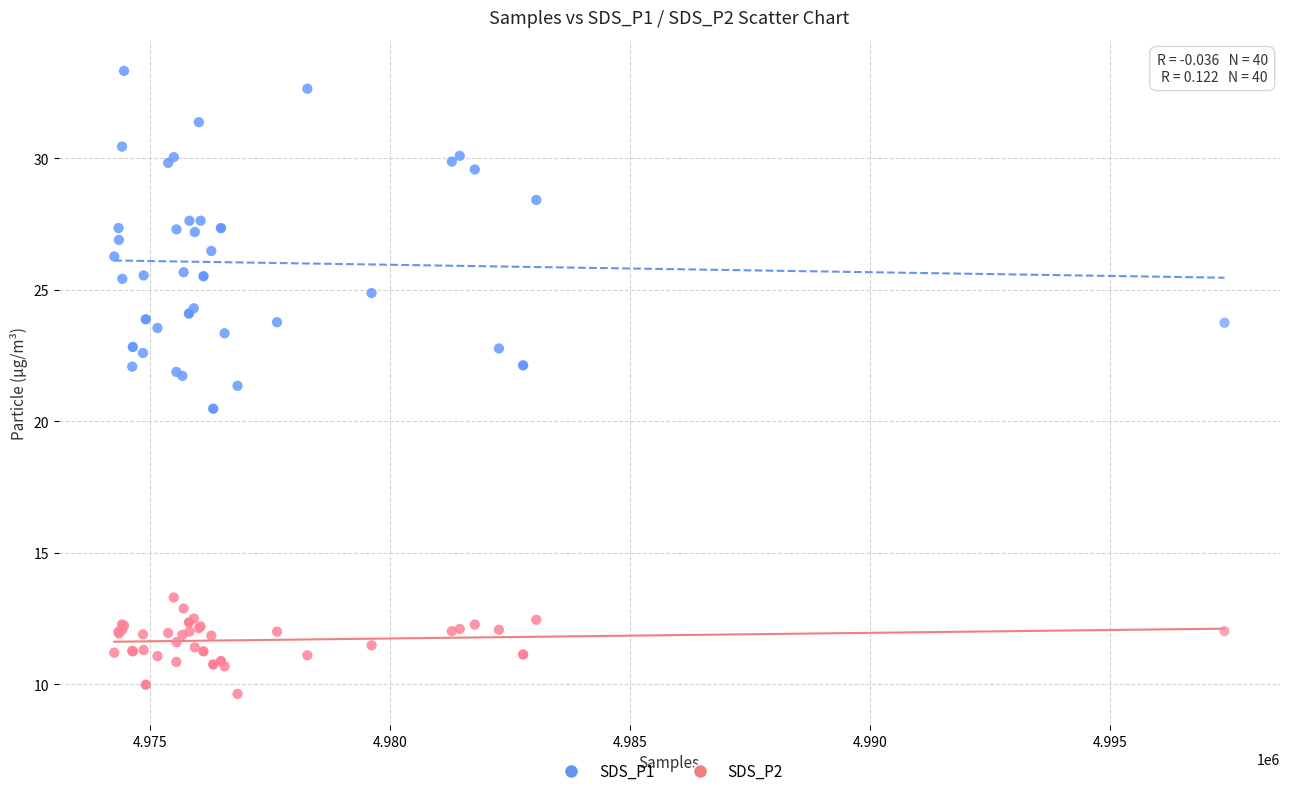

What is the X range (max minus min) for the scatter plot?

23149.0